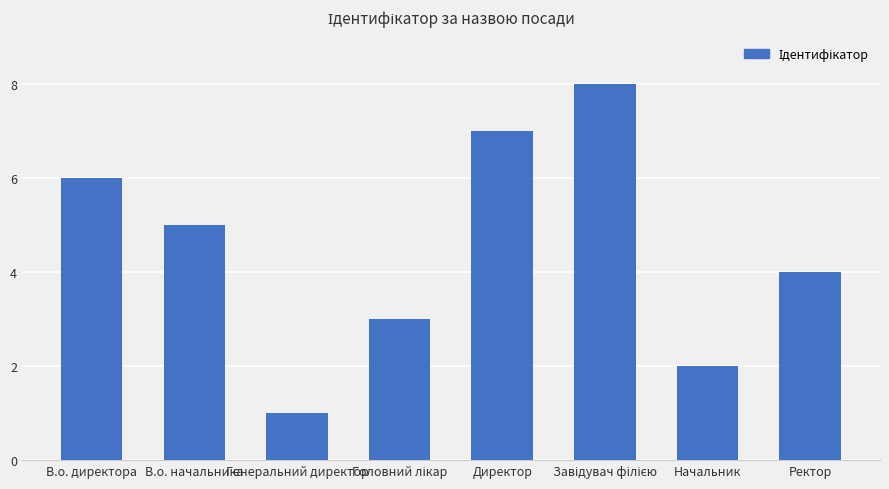

The value at В.о. начальника is 7. True or false?

False